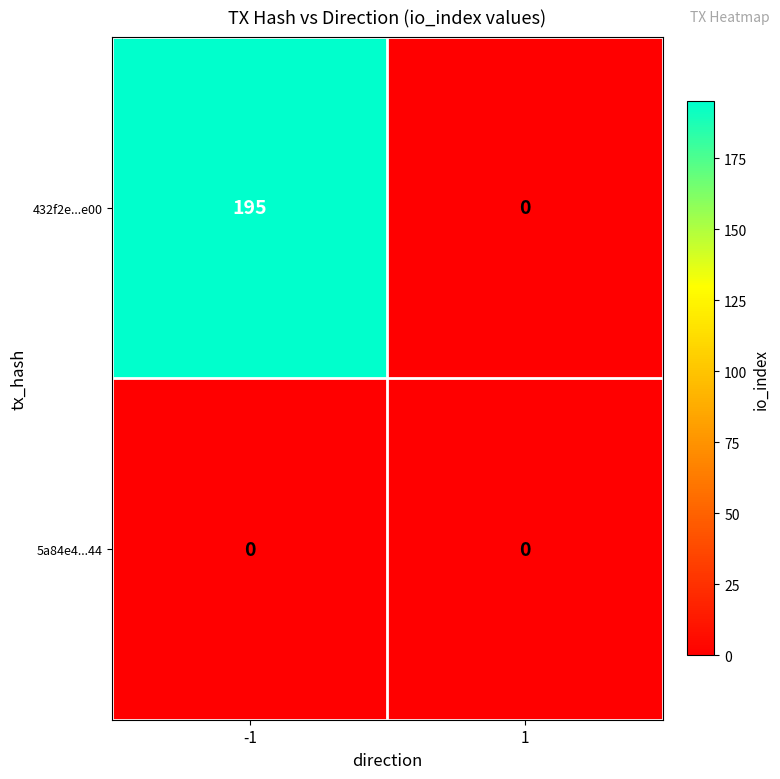

Reading left to right, transcribe all the data shown in this chart.

432f2e...e00: -1=195	1=0
5a84e4...44: -1=0	1=0